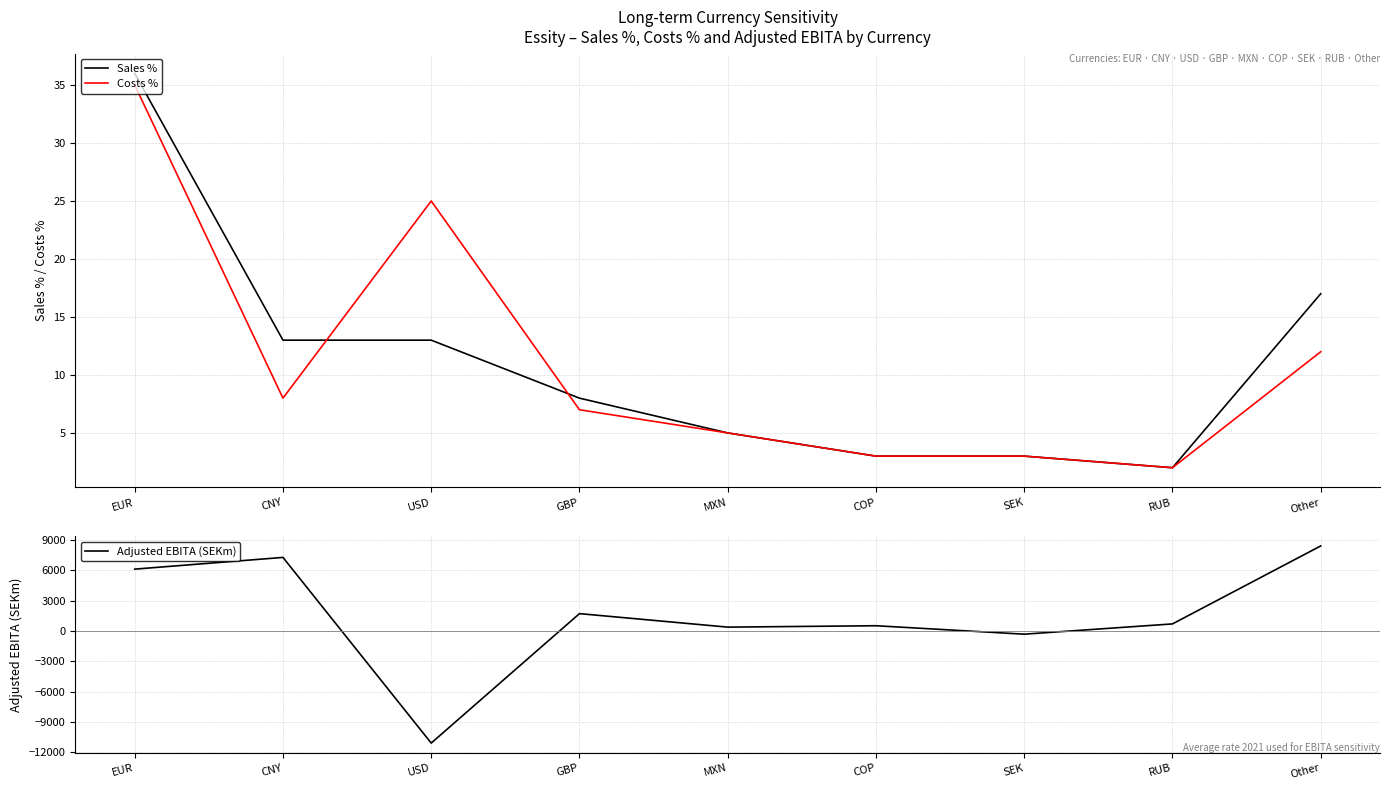

Reading left to right, what are all the values shown in this chart?

Sales %: 36	13	13	8	5	3	3	2	17
Costs %: 35	8	25	7	5	3	3	2	12
Adjusted EBITA (SEKm): 6108	7265	-11076	1712	379	516	-318	696	8398